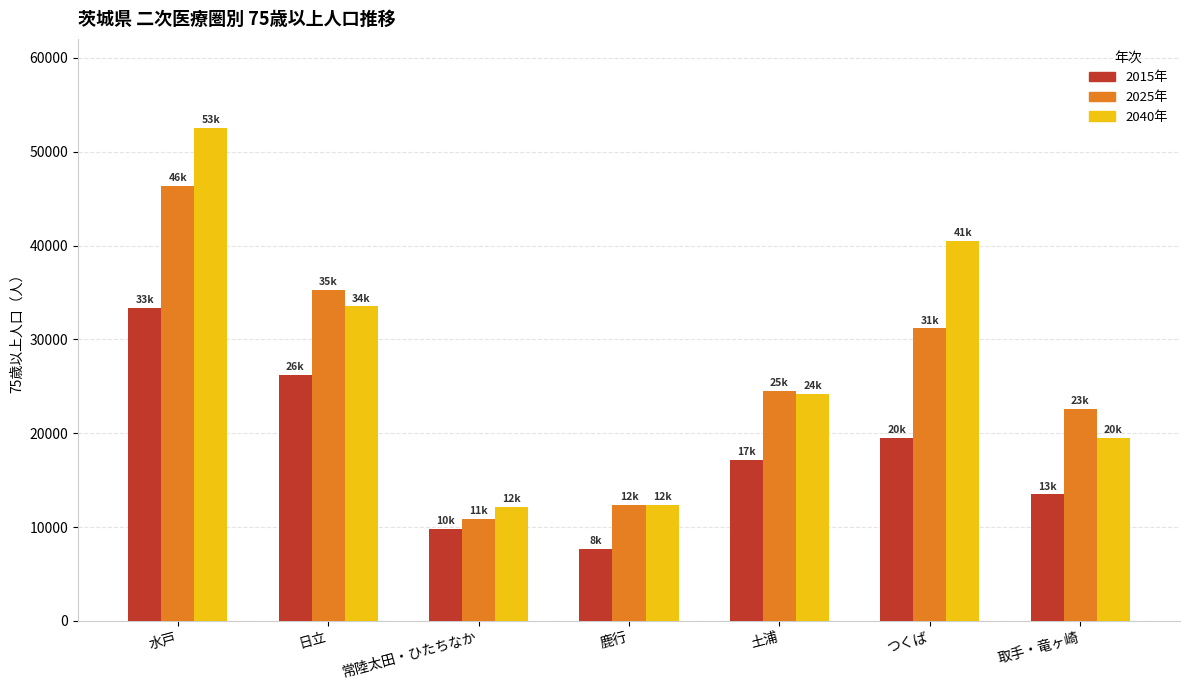

Which series has the largest range (max minus min)?

2040年